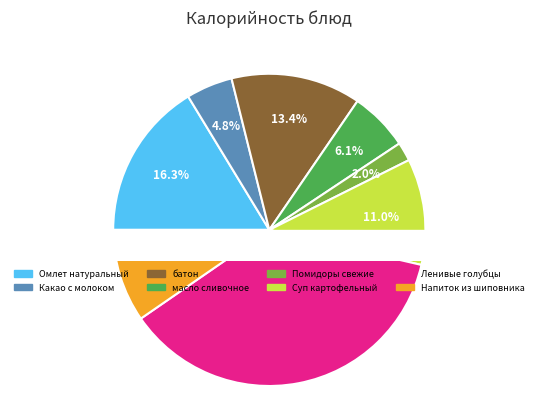

True or false: Какао с молоком accounts for 5% of the total.

True